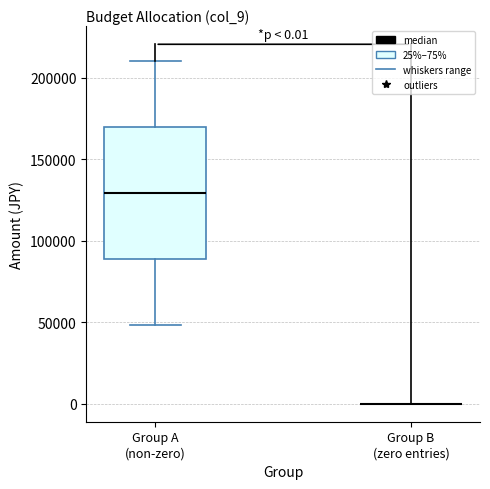

Comparing the boxes themselves (not the whiskers), which one is the tallest?

Group A (non-zero)